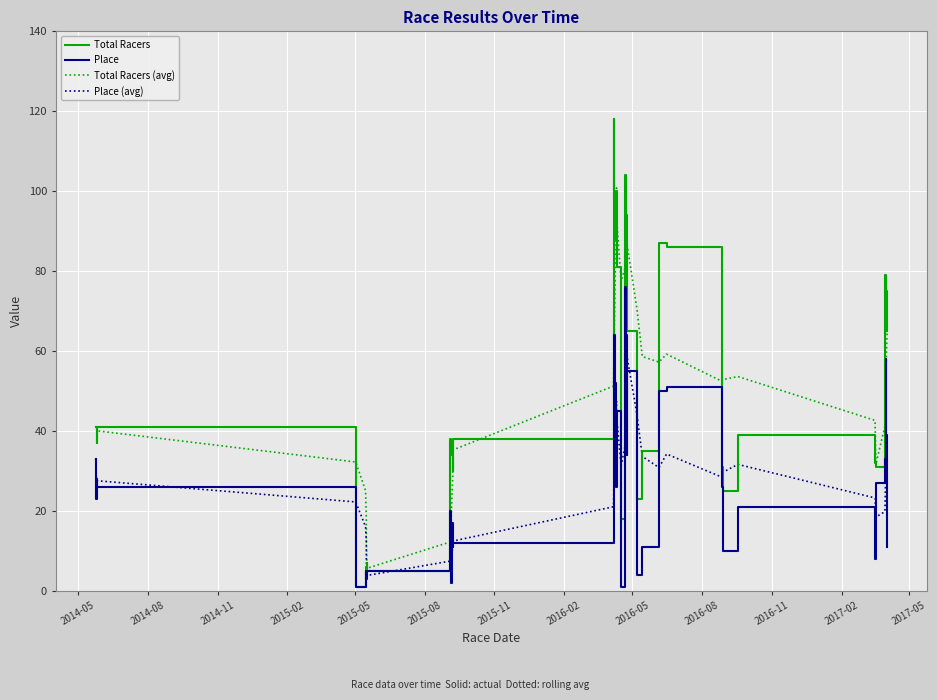

How many data points in Total Racers are above 41?

17